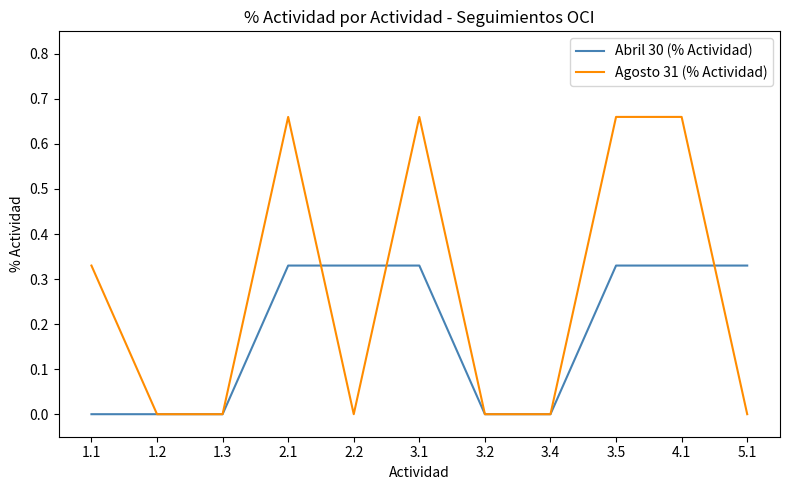

Which series has the widest spread of values?

Agosto 31 (% Actividad)